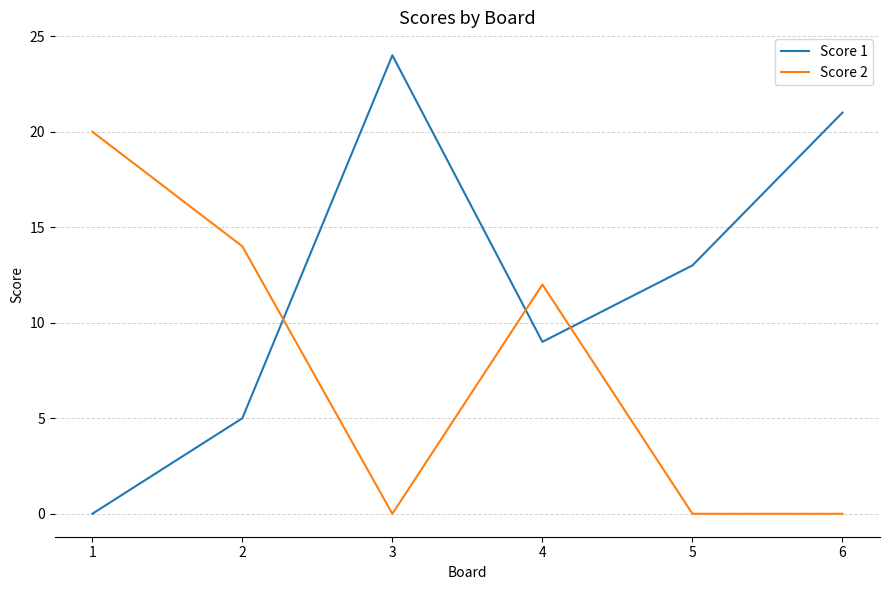

What is the difference between the highest and lowest values at 4?

3